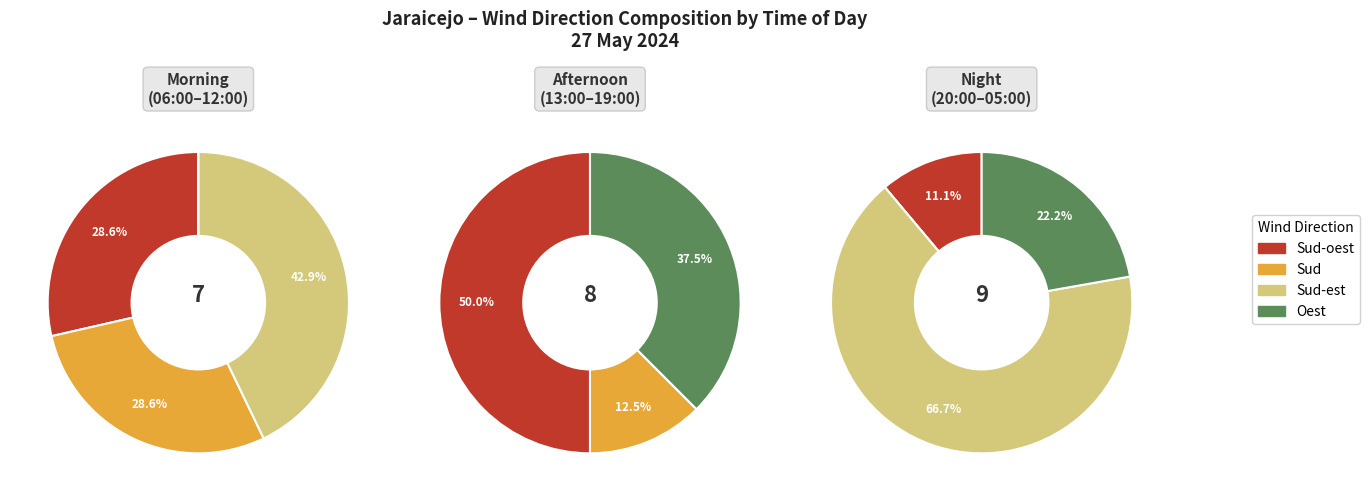

What is the largest slice in the pie chart?

Sud-est